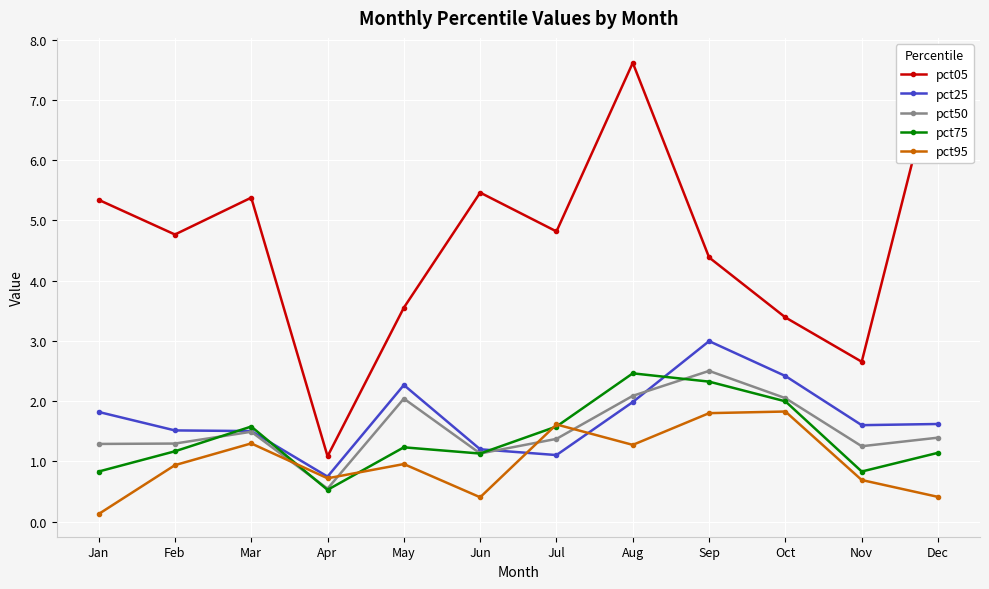

At how many categories does at least one series exceed 6?

2